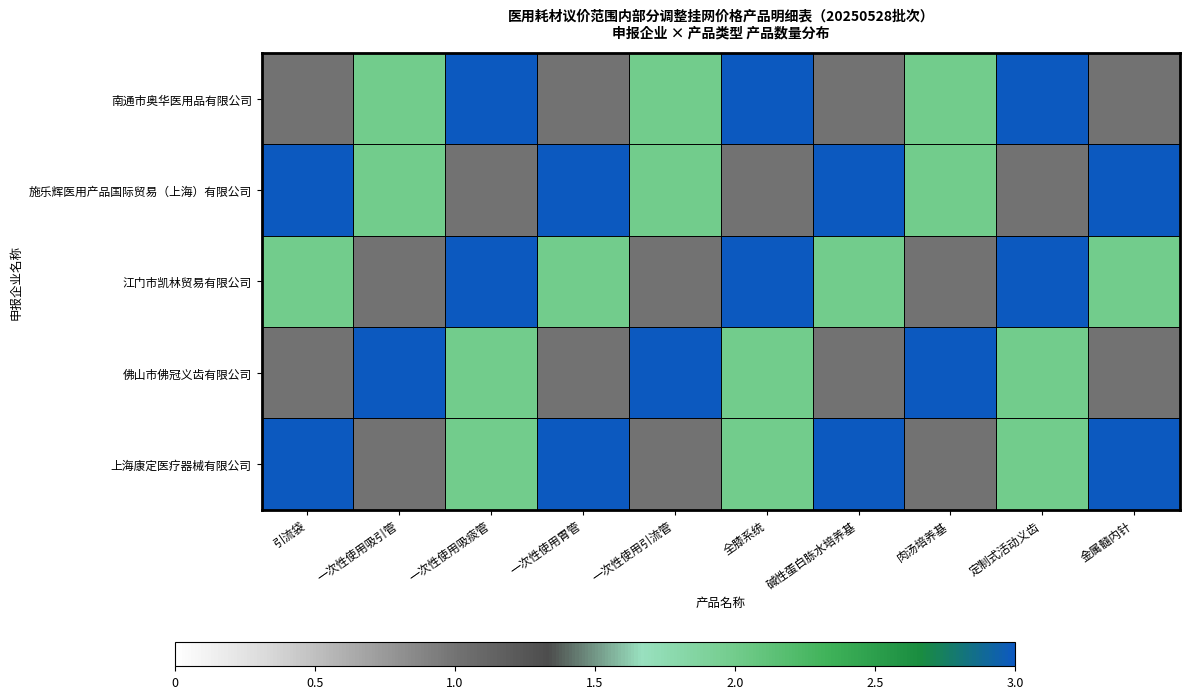

Between 肉汤培养基 and 一次性使用引流管, which is larger?

肉汤培养基